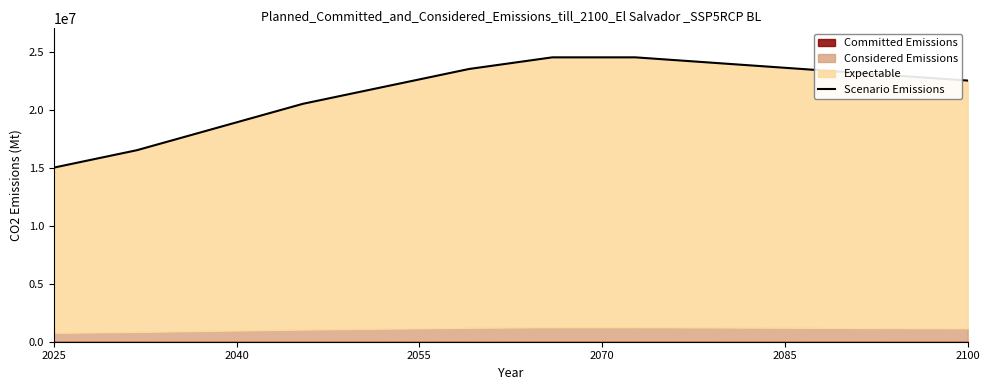

Reading left to right, list all the values displayed in this chart.

15000000	16500000	18500000	20500000	22000000	23500000	24500000	24500000	24000000	23500000	23000000	22500000